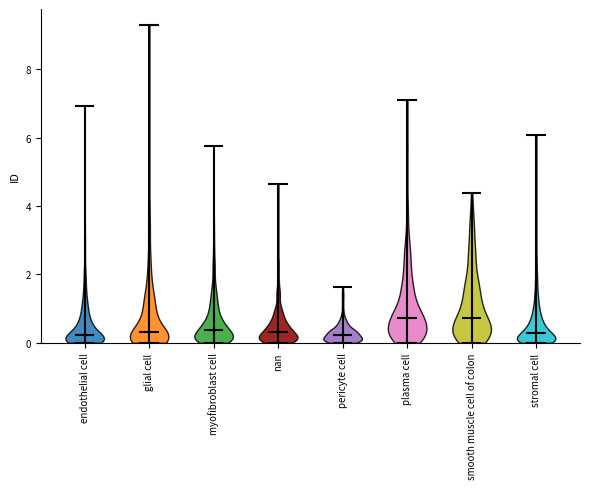

What is the lowest point the violin for pericyte cell reaches on the y-axis? The values are not printed on the chart, so give them approximately, as read against the axis.

0.0